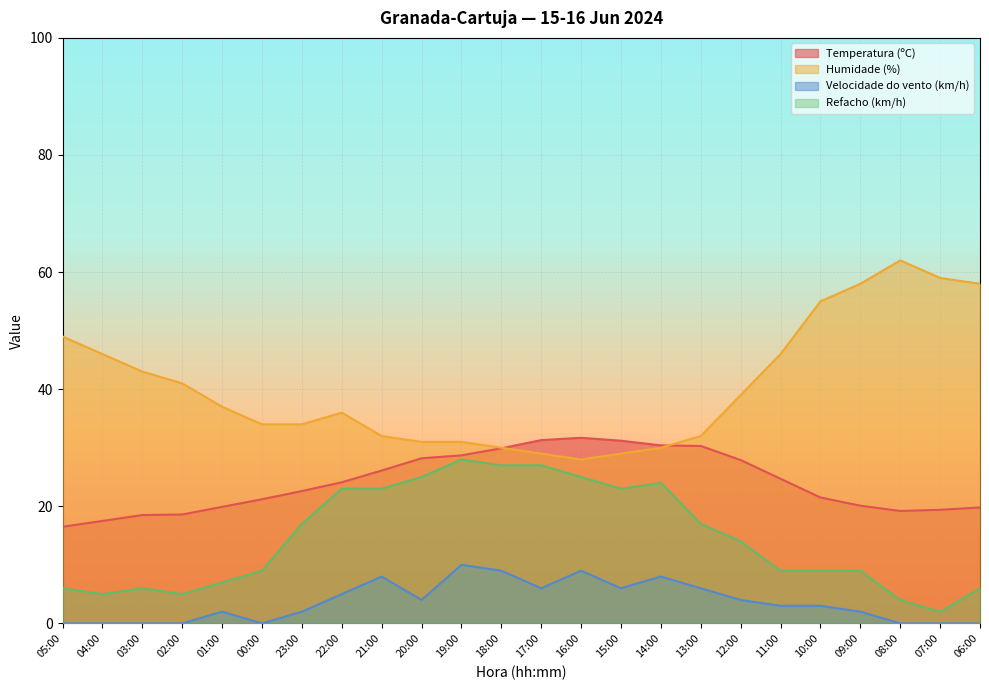

How many data points does each series have?

24